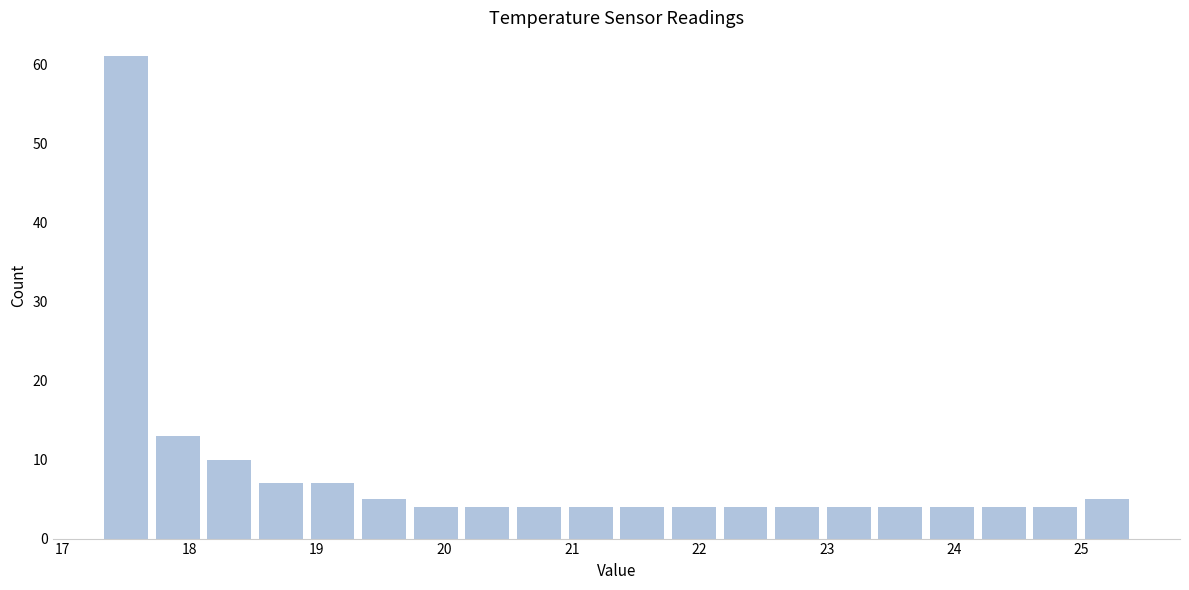

Reading left to right, transcribe this chart: for each bar, give the range it covers on the x-axis and its height. Neither the bar edges nor the heights are printed on the chart, so give them approximately, as read against the axes.

17.3 to 17.7: 61
17.7 to 18.1: 13
18.1 to 18.5: 10
18.5 to 18.9: 7
18.9 to 19.3: 7
19.3 to 19.7: 5
19.7 to 20.1: 4
20.1 to 20.5: 4
20.5 to 20.9: 4
20.9 to 21.4: 4
21.4 to 21.8: 4
21.8 to 22.2: 4
22.2 to 22.6: 4
22.6 to 23.0: 4
23.0 to 23.4: 4
23.4 to 23.8: 4
23.8 to 24.2: 4
24.2 to 24.6: 4
24.6 to 25.0: 4
25.0 to 25.4: 5